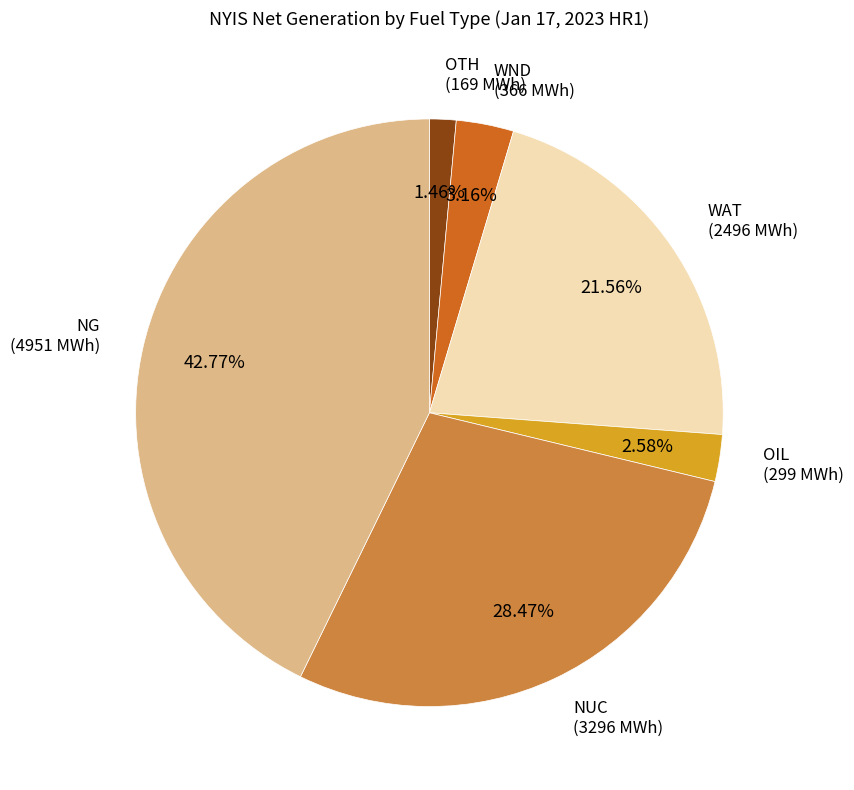

Does any single category account for the majority?

No